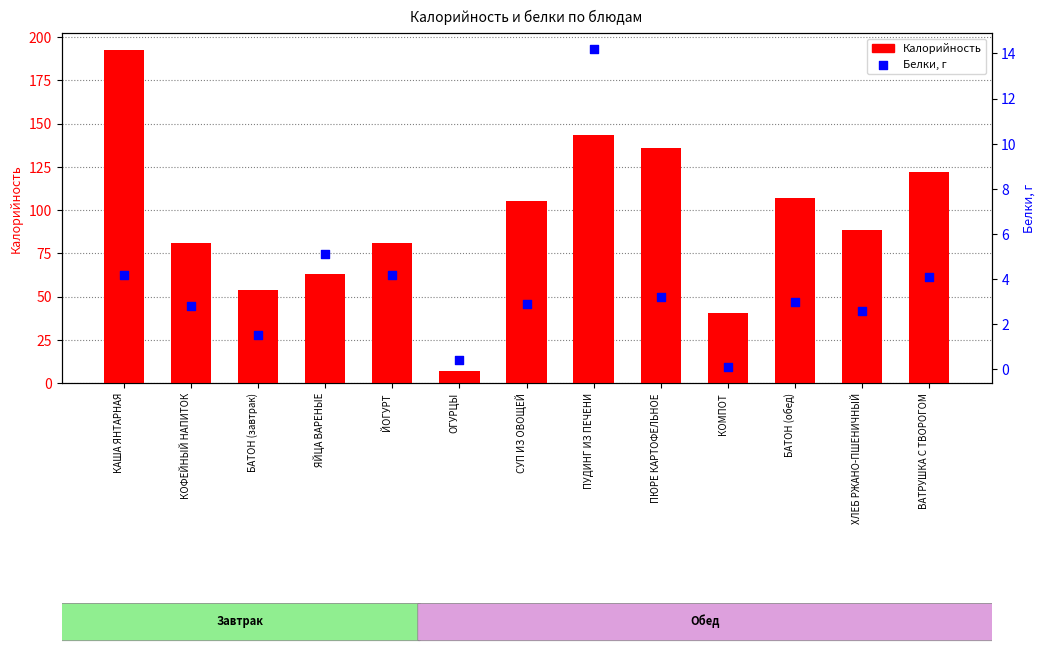

Which series contains the lowest Y value?

Белки